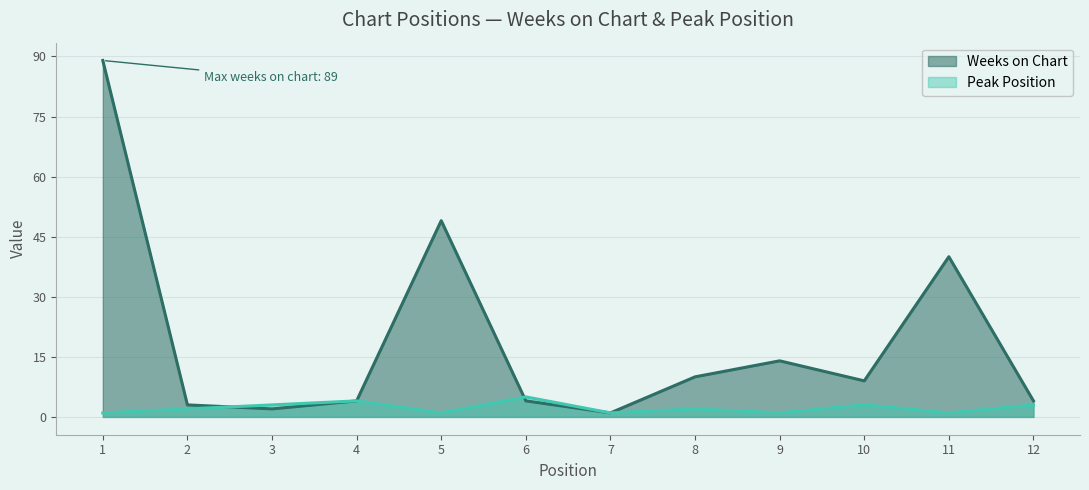

Which series changed the most between 6 and 9?

Weeks on Chart